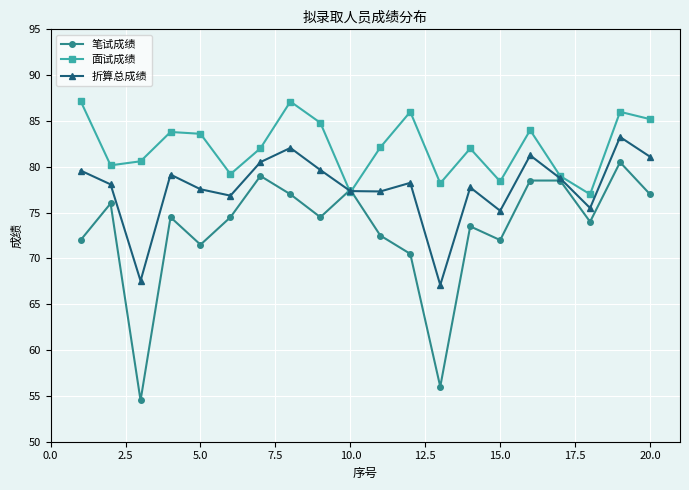

How many lines are shown in the chart?

3